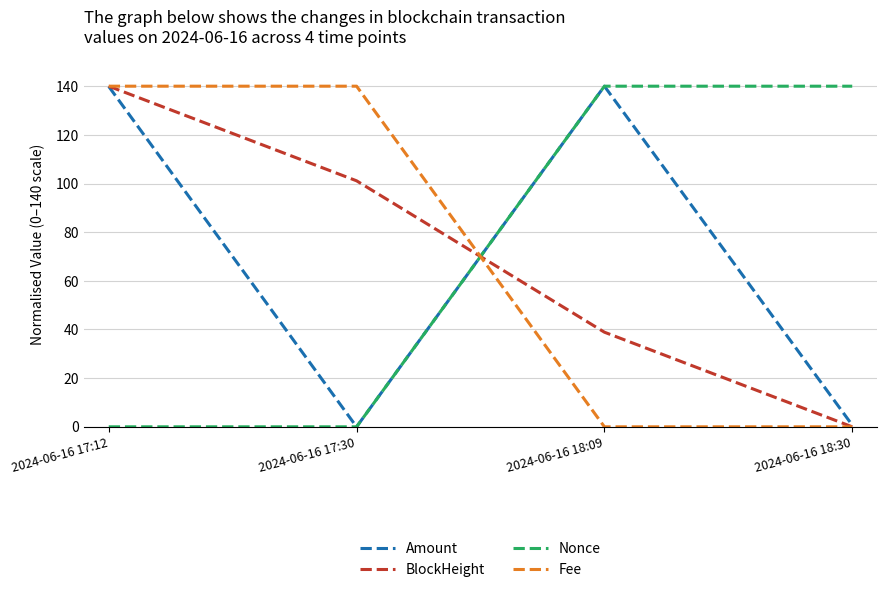

What is the sum of all Fee values?

280.0